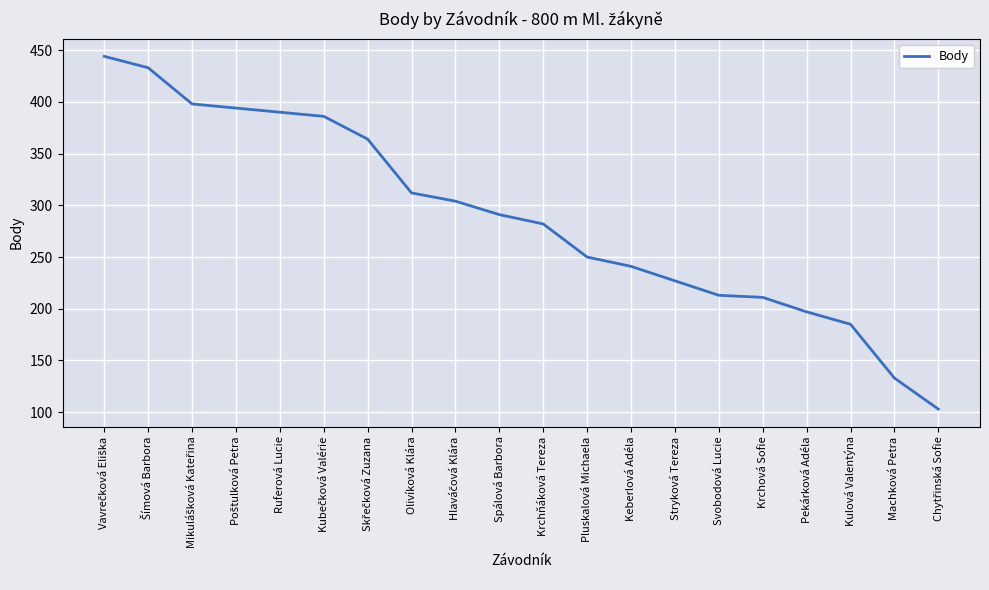

Reading left to right, extract all data points from this chart.

444	433	398	394	390	386	364	312	304	291	282	250	241	227	213	211	197	185	133	103